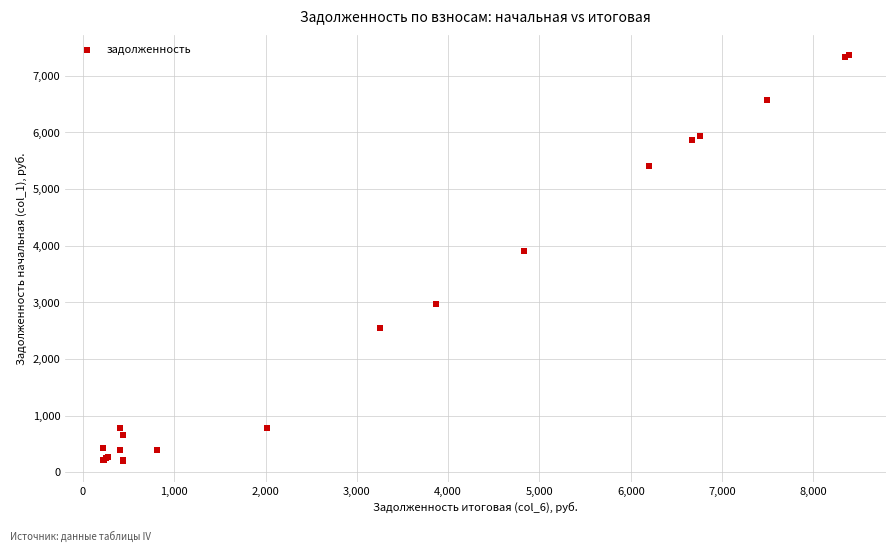

What Y value in the scatter plot is closest to 3779?

3898.0